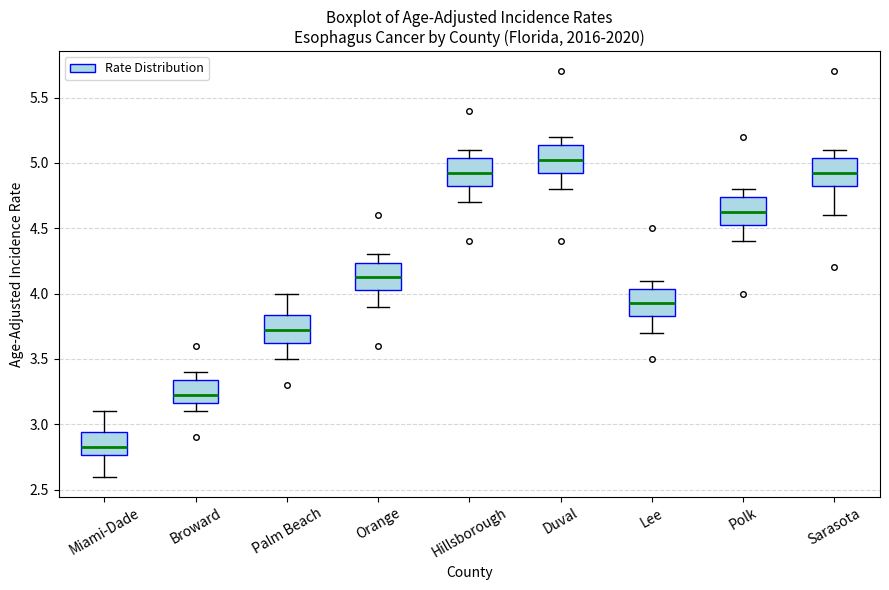

Reading left to right, transcribe this box plot: for each box, give where its median line is, the range the box spans, and where its two whiskers end, as read against the y-axis. The values are not printed on the chart, so give them approximately, as read against the axis.

Miami-Dade: median 2.85, box 2.75 to 2.95, whiskers 2.60 to 3.10
Broward: median 3.25, box 3.15 to 3.35, whiskers 3.10 to 3.40
Palm Beach: median 3.75, box 3.65 to 3.85, whiskers 3.50 to 4.00
Orange: median 4.15, box 4.05 to 4.25, whiskers 3.90 to 4.30
Hillsborough: median 4.95, box 4.85 to 5.05, whiskers 4.70 to 5.10
Duval: median 5.05, box 4.95 to 5.15, whiskers 4.80 to 5.20
Lee: median 3.95, box 3.85 to 4.05, whiskers 3.70 to 4.10
Polk: median 4.65, box 4.55 to 4.75, whiskers 4.40 to 4.80
Sarasota: median 4.95, box 4.85 to 5.05, whiskers 4.60 to 5.10